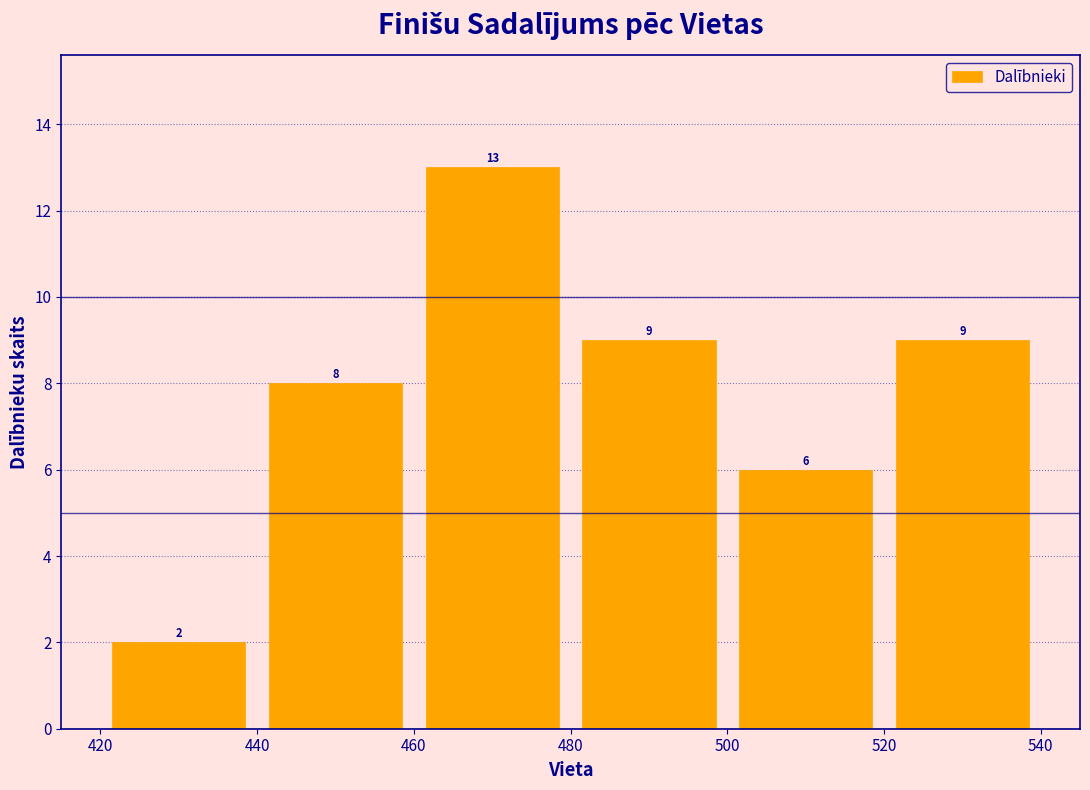

Reading left to right, transcribe this chart: for each bar, give the range it covers on the x-axis and its height.

420 to 440: 2
440 to 460: 8
460 to 480: 13
480 to 500: 9
500 to 520: 6
520 to 540: 9